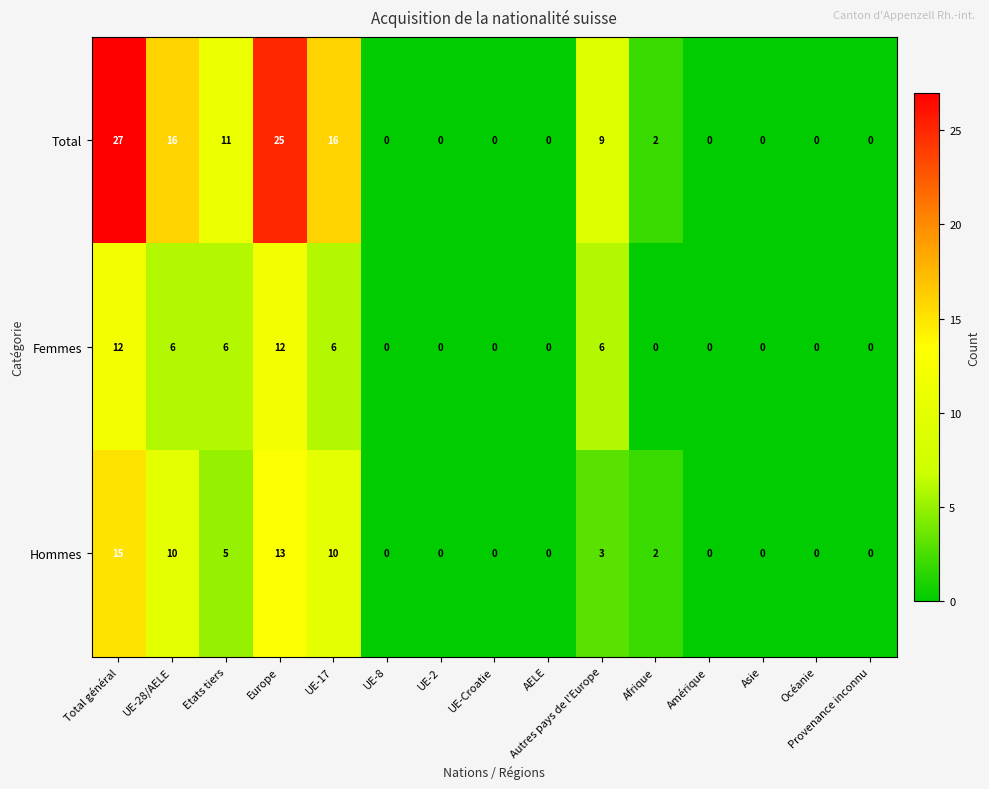

What is the difference between the maximum and minimum values in the Total series?

27